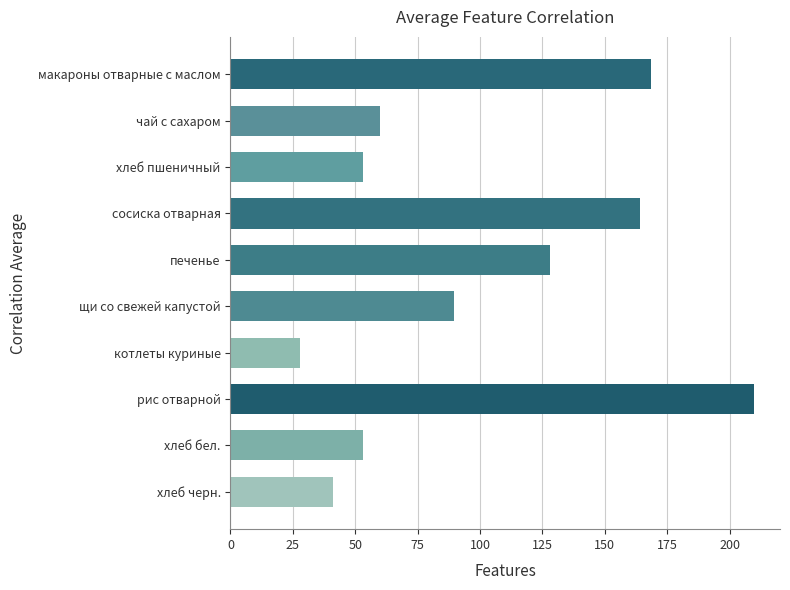

Count the number of values greater than 89.

5